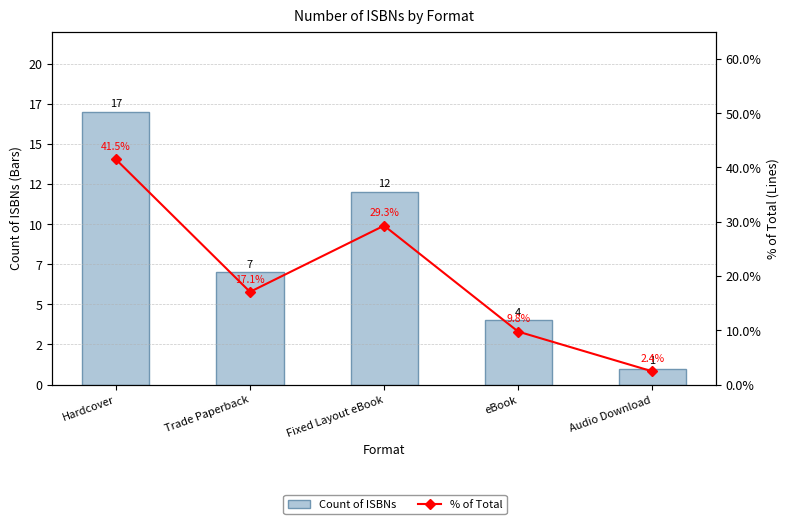

Where is Count of ISBNs nearest to the value 9?

Trade Paperback